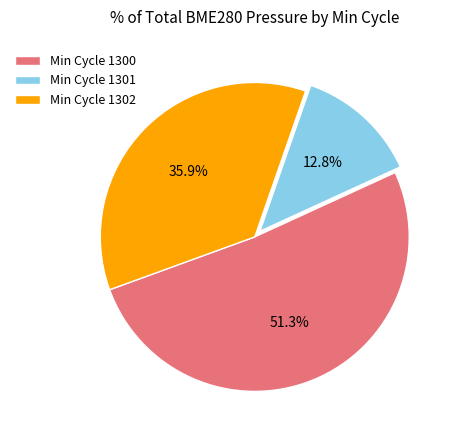

Rank the categories by value from lowest to highest.

Min Cycle 1301, Min Cycle 1302, Min Cycle 1300